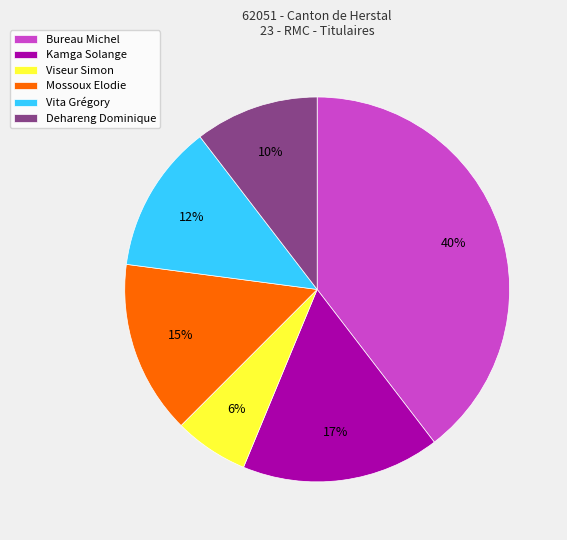

To the nearest percent, what is the difference between the Dehareng Dominique and Viseur Simon slice percentages?

4%